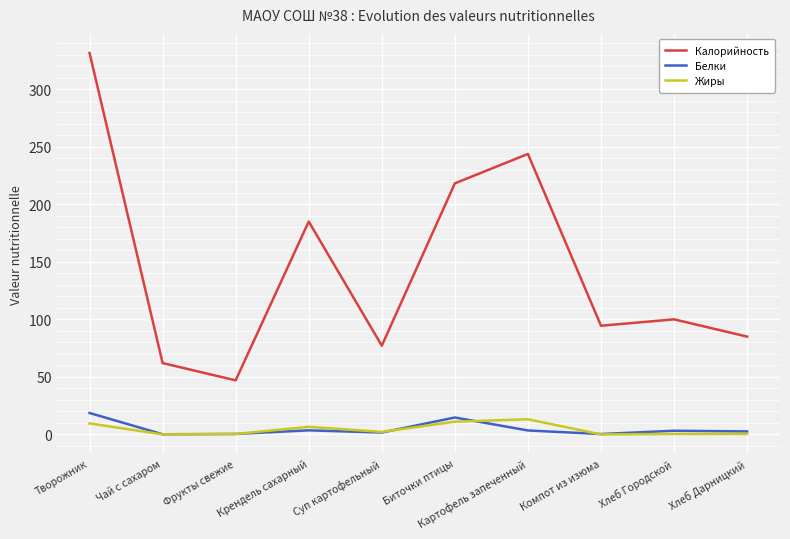

At which label does Калорийность first exceed 100?

Творожник